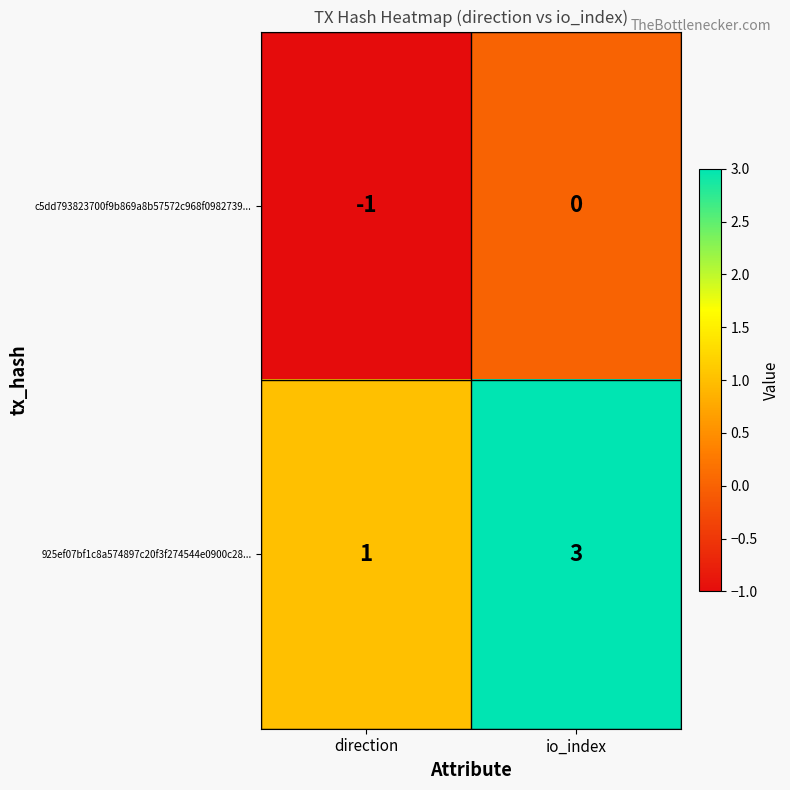

List the series in order of their overall mean, lowest first.

c5dd793823700f9b869a8b57572c968f0982739..., 925ef07bf1c8a574897c20f3f274544e0900c28...